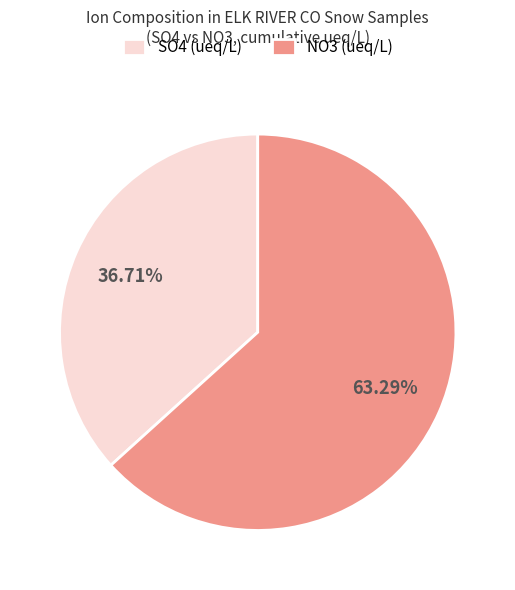

Which has a higher value, SO4 (ueq/L) or NO3 (ueq/L)?

NO3 (ueq/L)